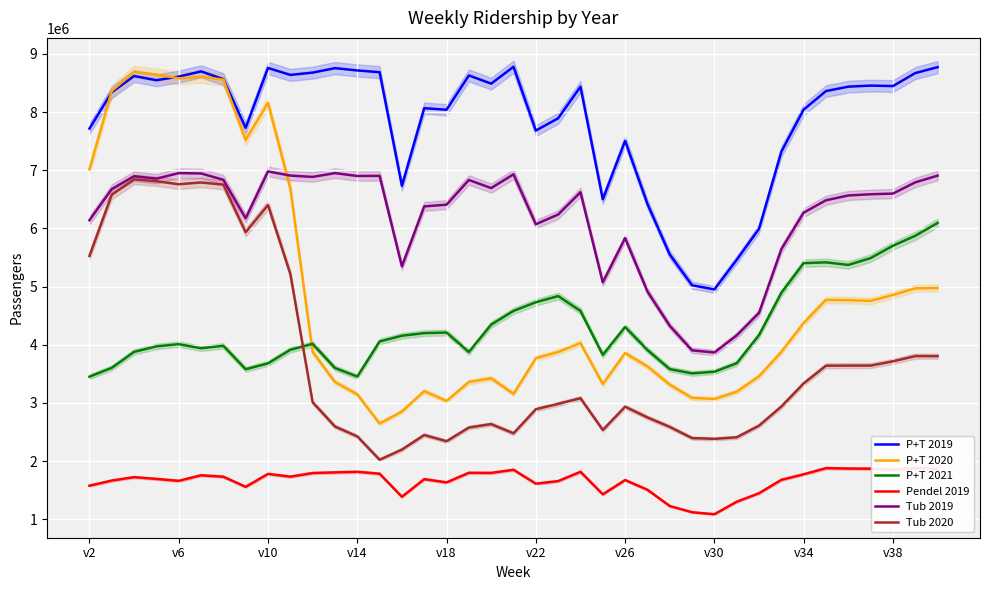

Count the number of data series in this chart.

6